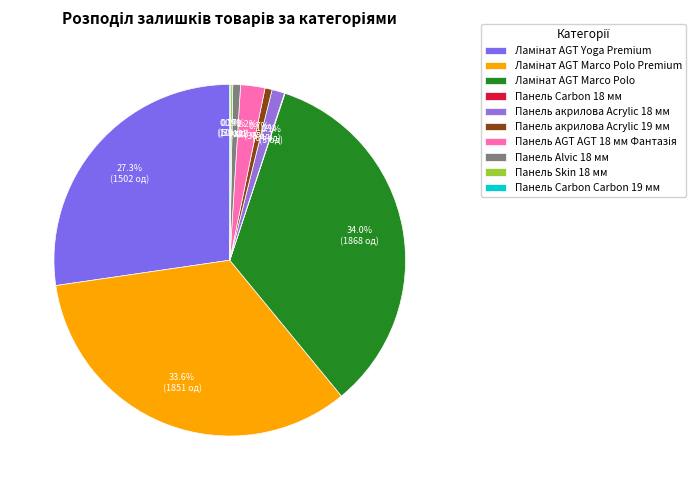

To the nearest percent, what is the difference between the largest and smallest slice percentages?

34%